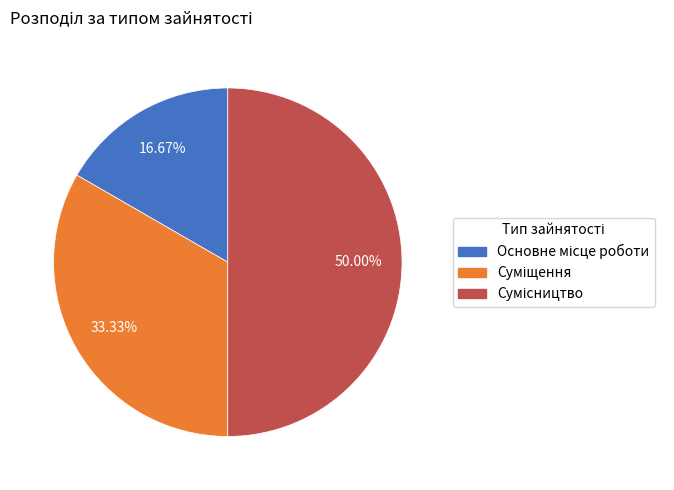

How many segments does this pie chart have?

3